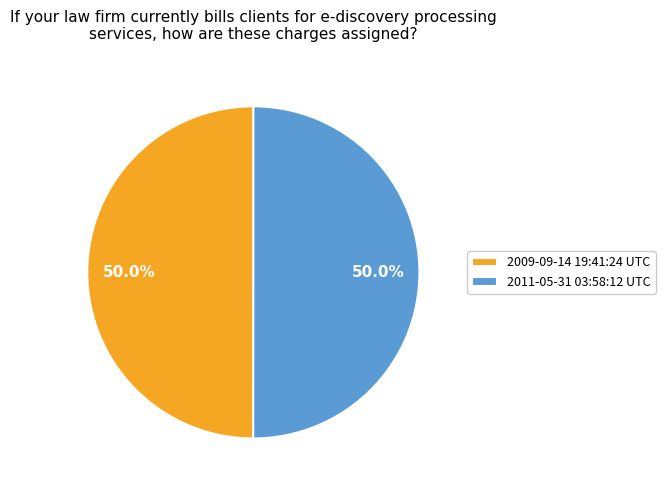

What is the ratio of the value at 2011-05-31 03:58:12 UTC to the value at 2009-09-14 19:41:24 UTC?

1.0